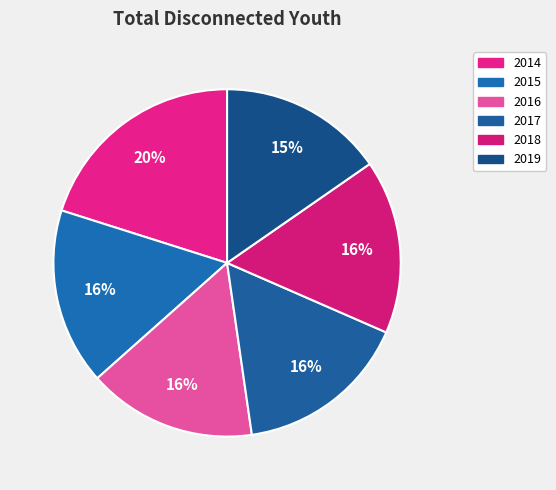

What percentage is the 2015 slice, to the nearest percent?

16%